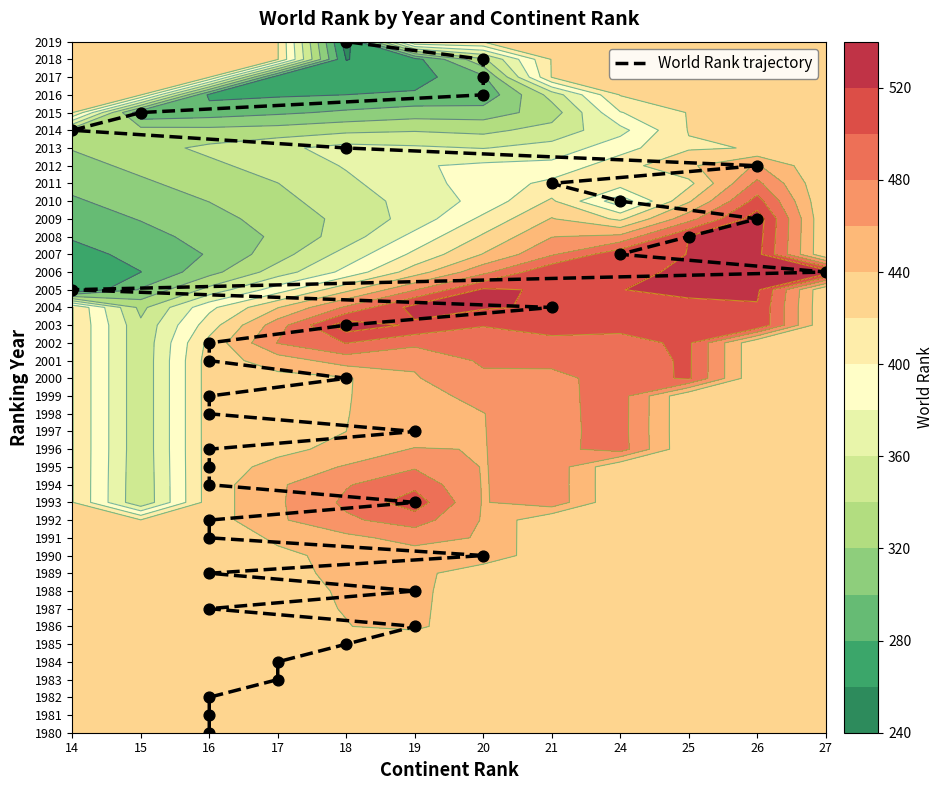

What is the change in value from 15 to 30?

+29